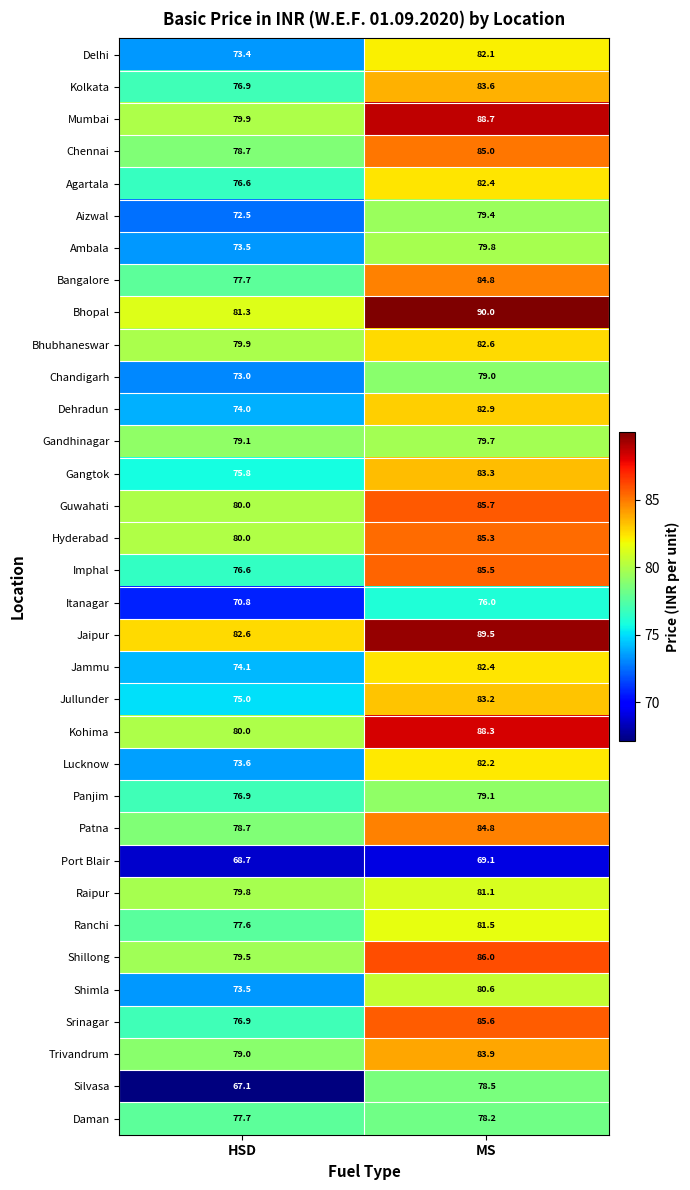

At which label does Port Blair first exceed 69?

MS